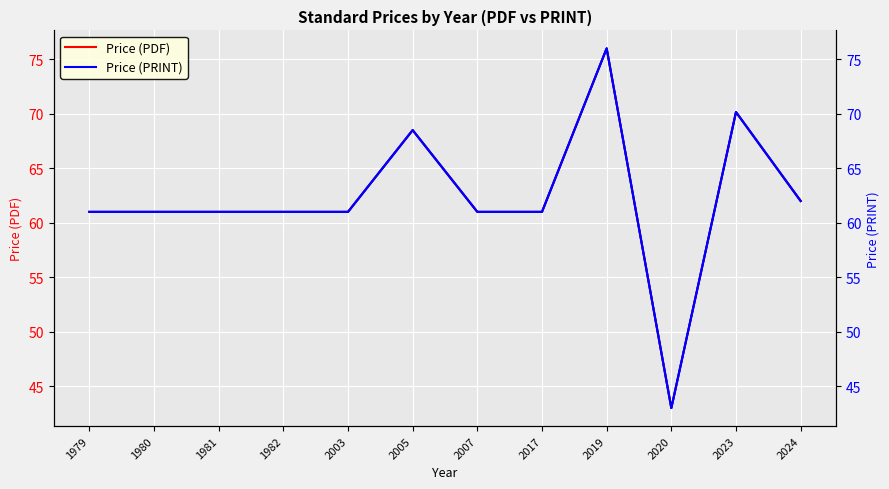

Reading right to left, extract all data points from this chart.

Price (PDF): 2024=62.0	2023=70.2	2020=43.0	2019=76.0	2017=61.0	2007=61.0	2005=68.5	2003=61.0	1982=61.0	1981=61.0	1980=61.0	1979=61.0
Price (PRINT): 2024=62.0	2023=70.2	2020=43.0	2019=76.0	2017=61.0	2007=61.0	2005=68.5	2003=61.0	1982=61.0	1981=61.0	1980=61.0	1979=61.0